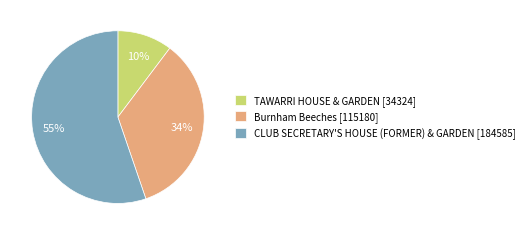

What is the largest slice in the pie chart?

CLUB SECRETARY'S HOUSE (FORMER) & GARDEN